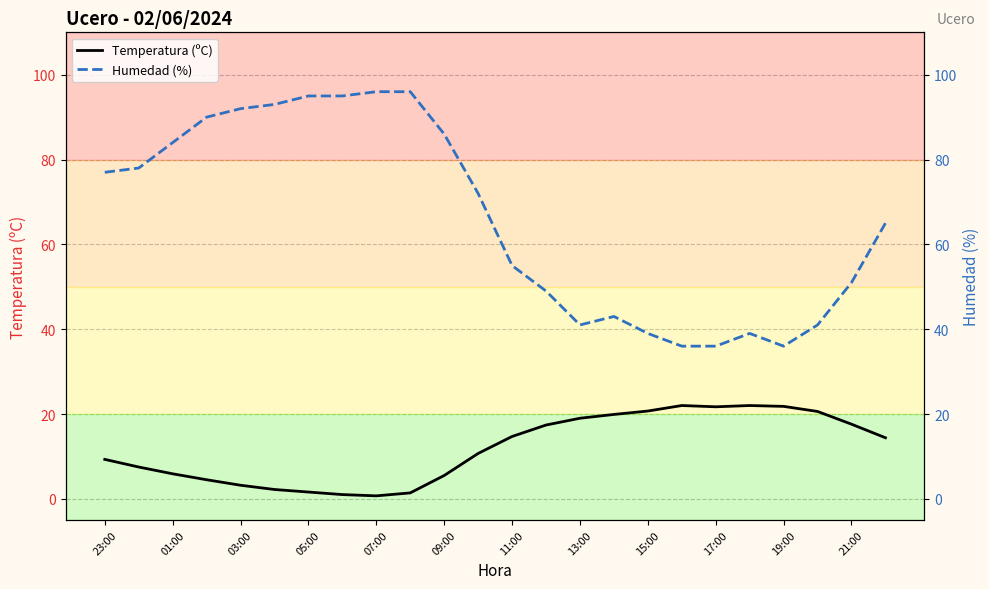

True or false: Temperatura (ºC) and Humedad (%) intersect in this chart.

False